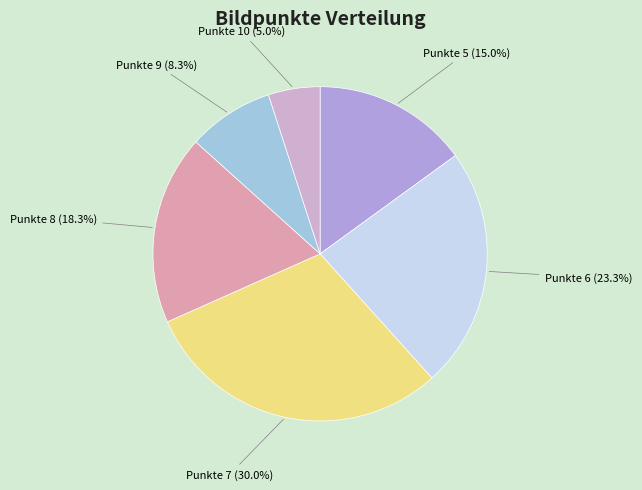

How many segments does this pie chart have?

6